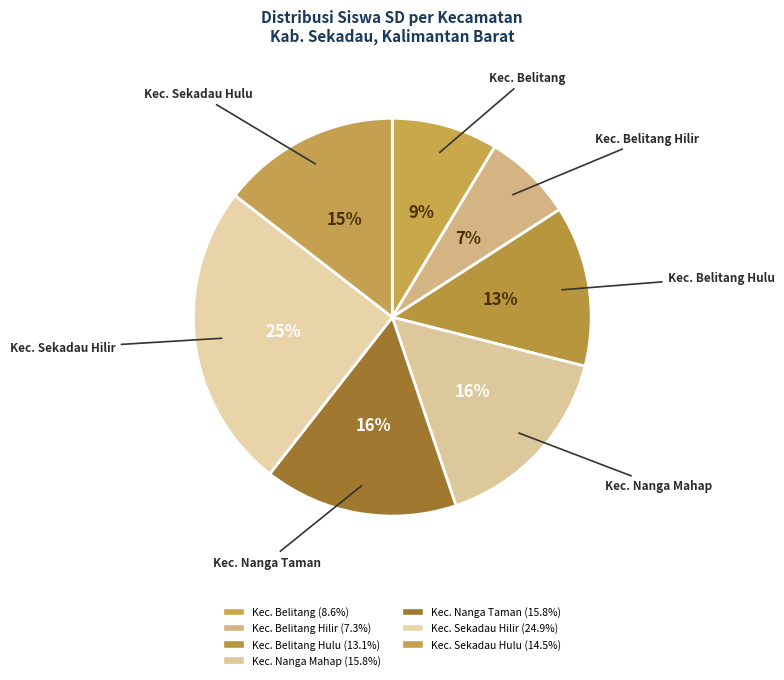

Does any single category account for the majority?

No